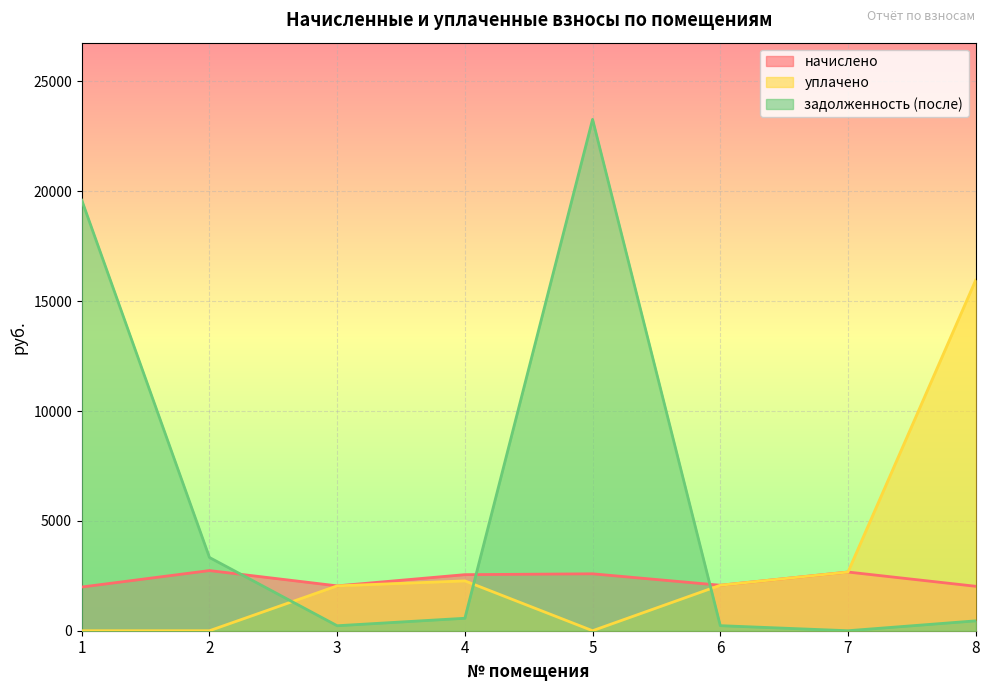

What is the sum of the уплачено values at 7 and 6?

4741.4